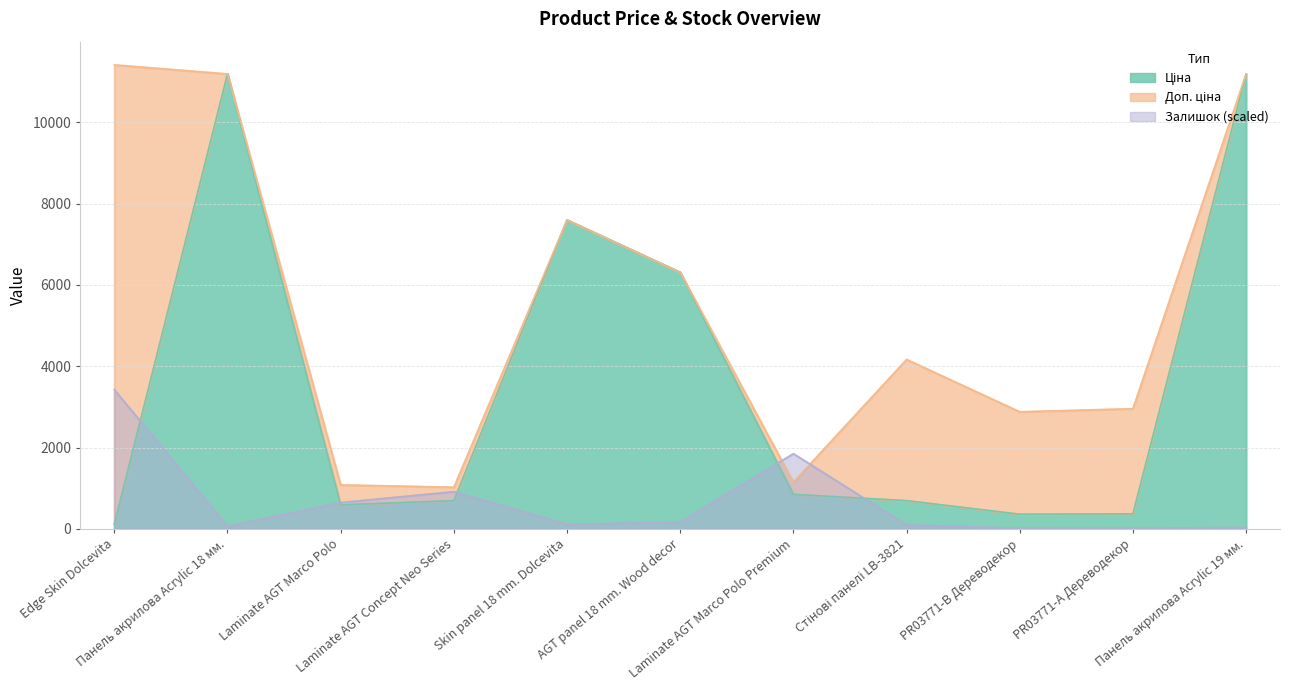

What is the value of the Ціна point at the 5th from the left?

7596.5